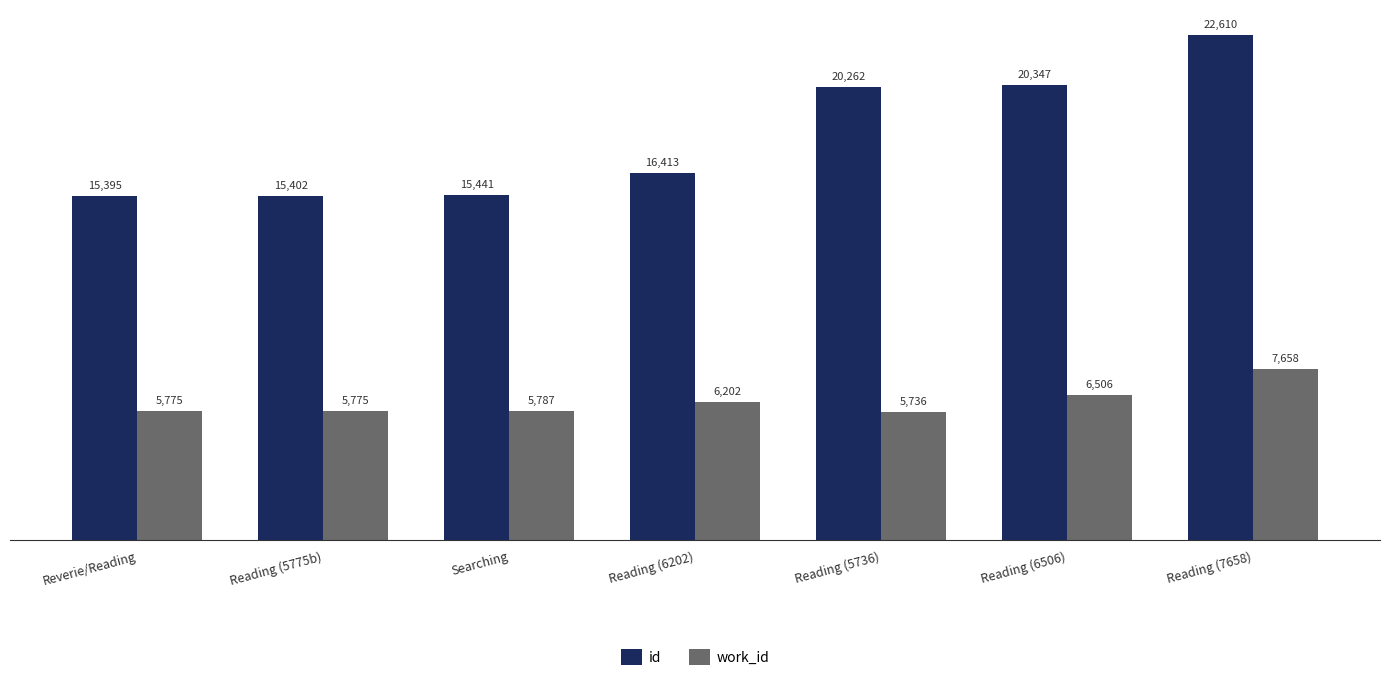

Reading left to right, transcribe all the data shown in this chart.

id: 15395	15402	15441	16413	20262	20347	22610
work_id: 5775	5775	5787	6202	5736	6506	7658